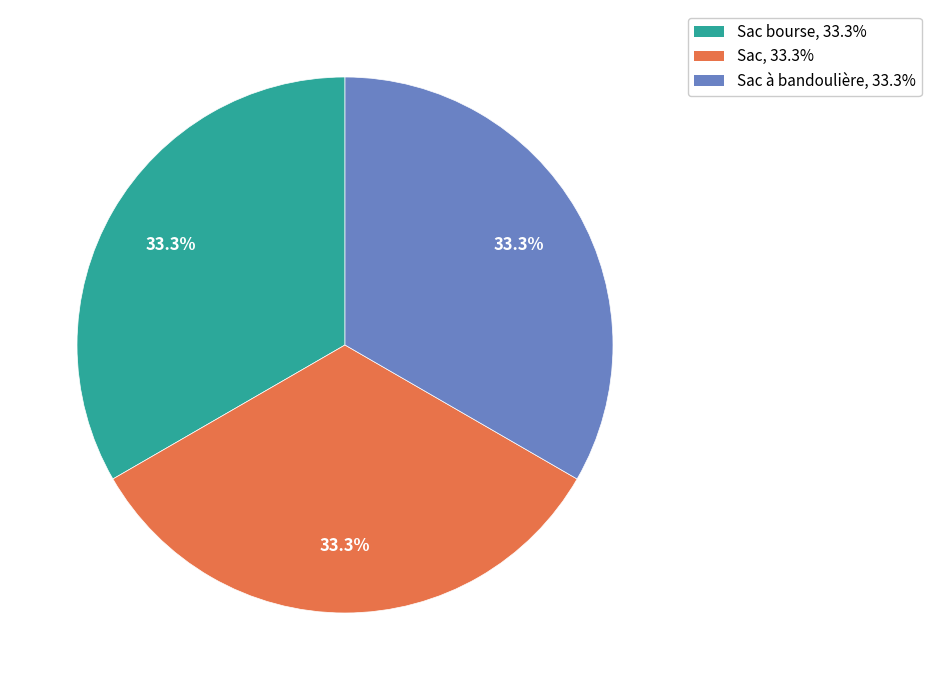

Is Sac à bandoulière, 33.3% the majority of the pie?

No